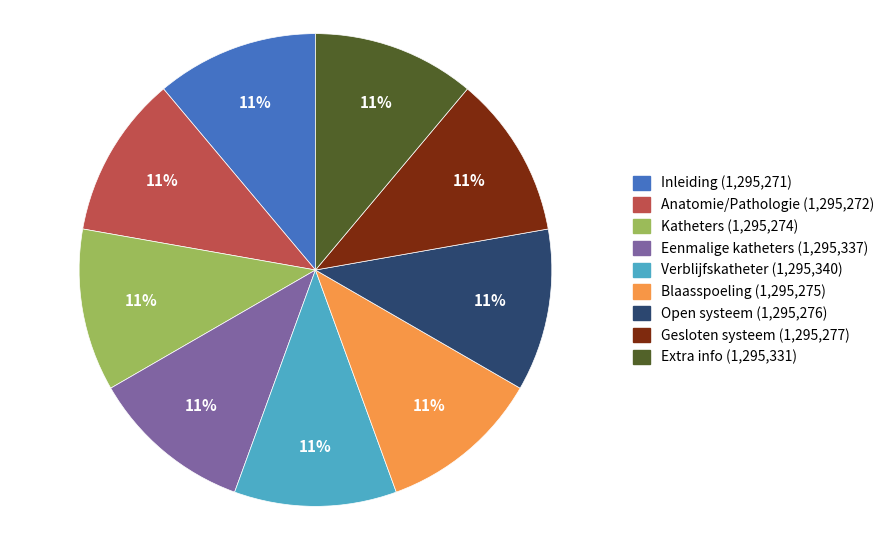

Do Blaasspoeling and Eenmalige katheters together represent more than half of the pie?

No